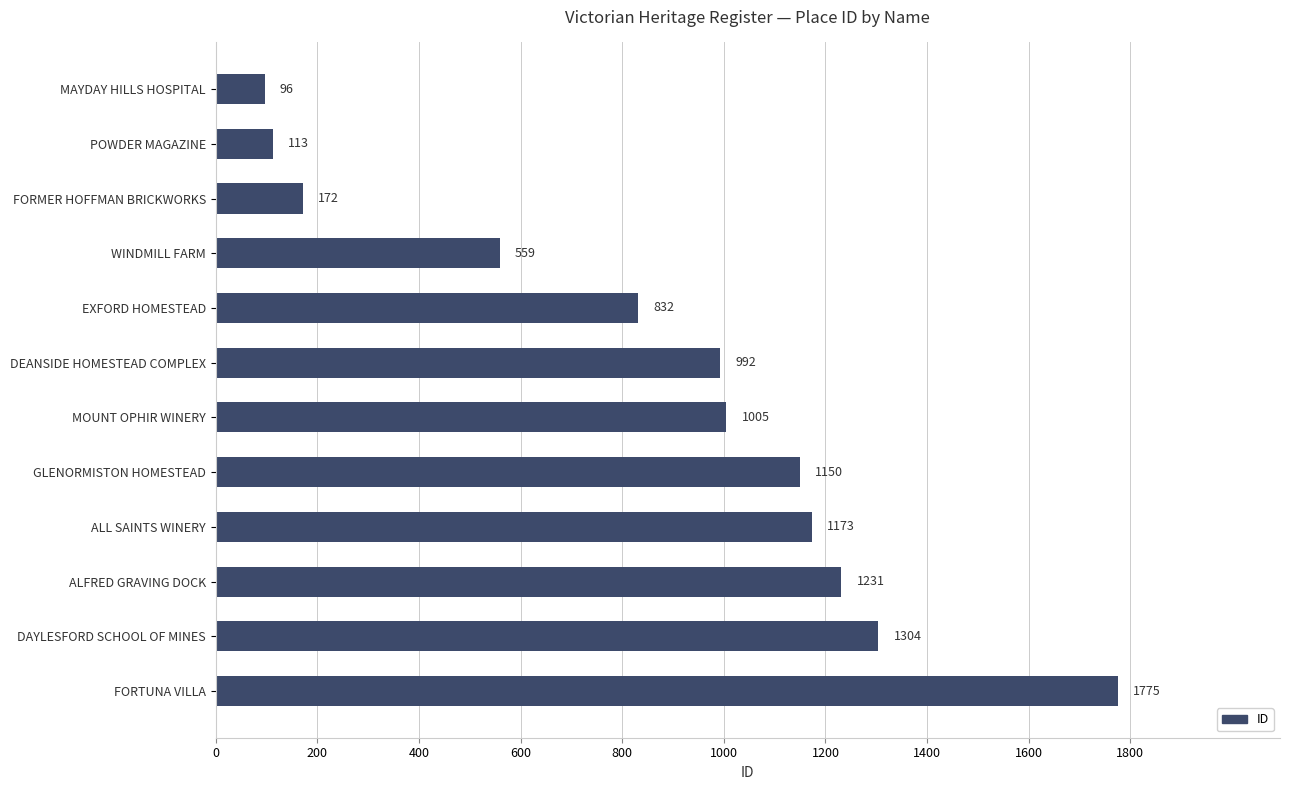

What is the difference between the maximum and minimum values?

1679